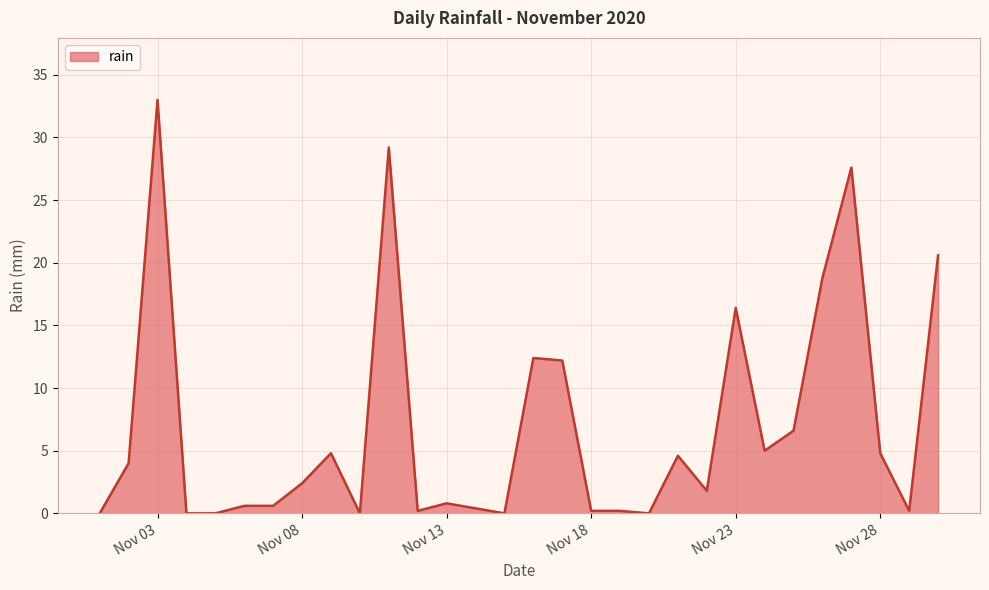

What is the greatest value displayed?

33.0